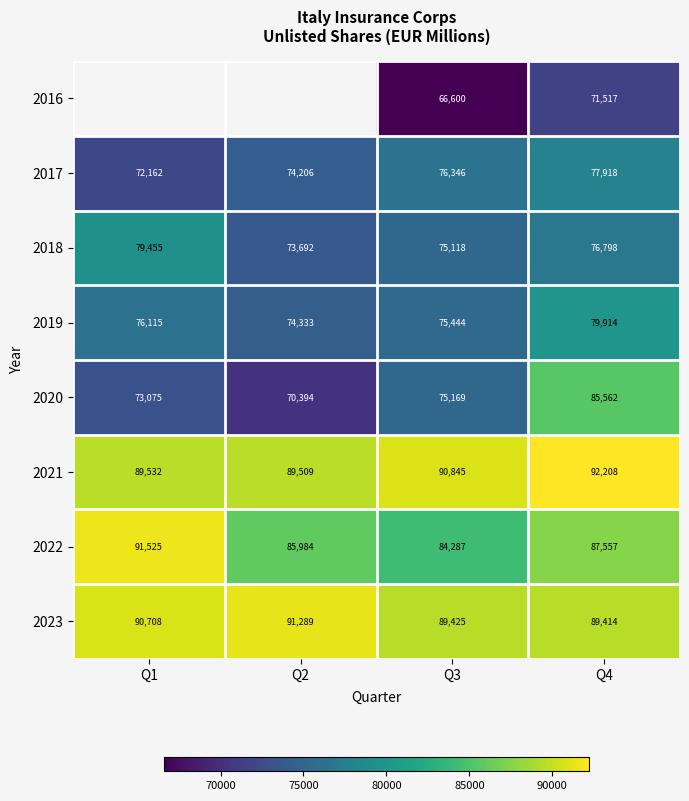

Where is 2023 nearest to the value 90351?

Q1